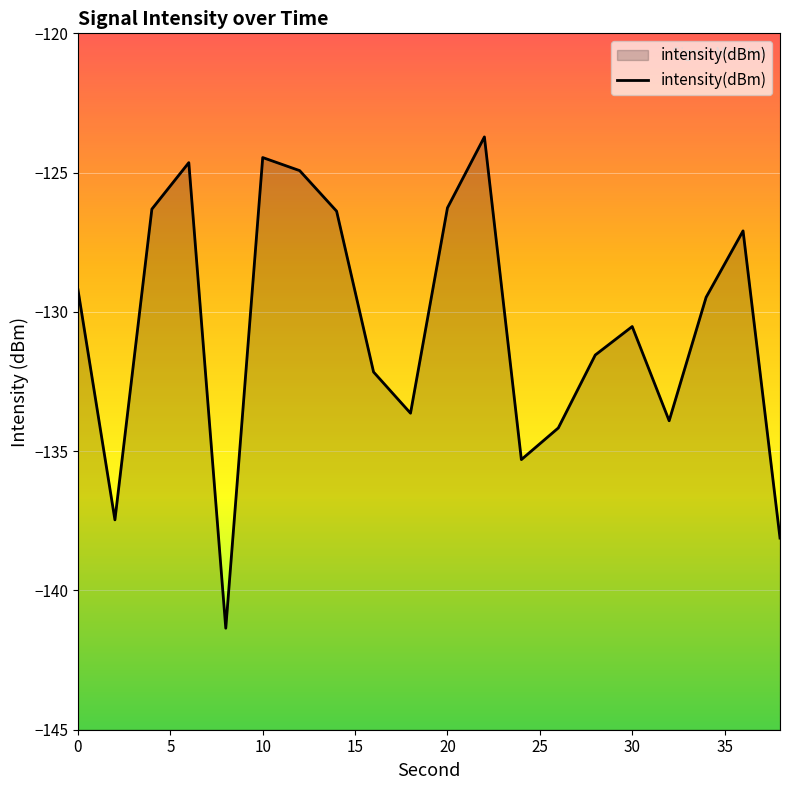

Reading right to left, extract all data points from this chart.

-138.1	-127.1	-129.5	-133.9	-130.5	-131.5	-134.2	-135.3	-123.7	-126.3	-133.6	-132.2	-126.4	-124.9	-124.5	-141.4	-124.6	-126.3	-137.5	-129.2